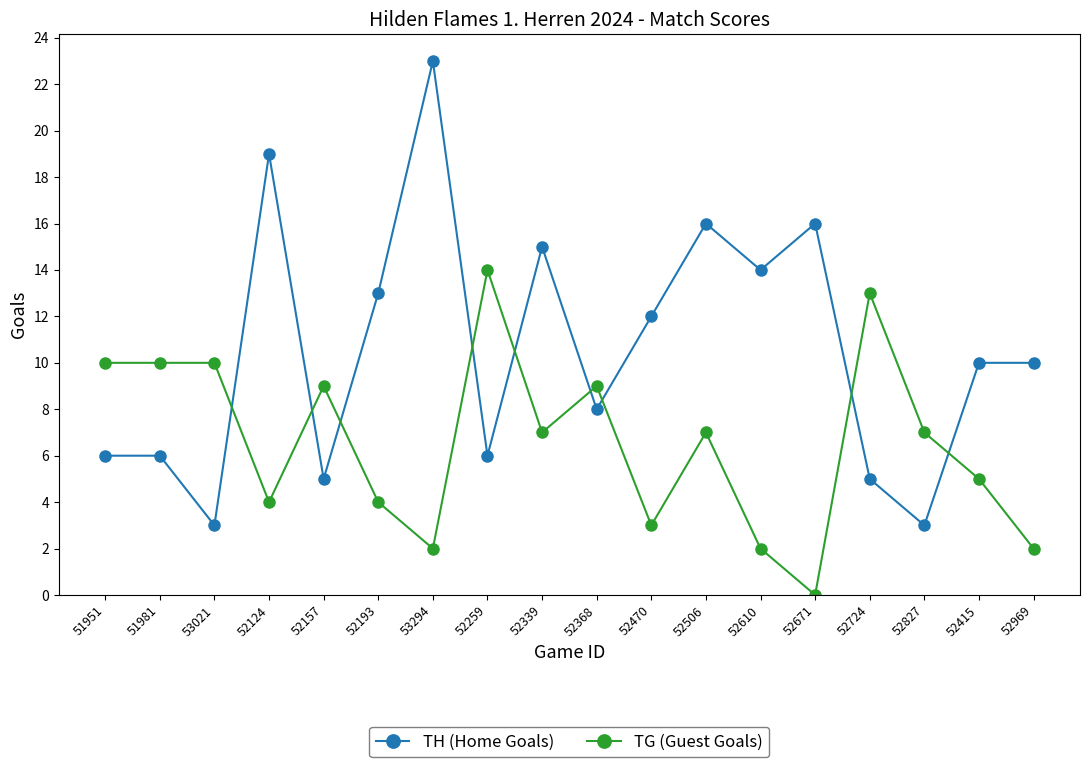

Is the value of TH (Home Goals) at 52969 greater than the value of TG (Guest Goals) at 52124?

Yes